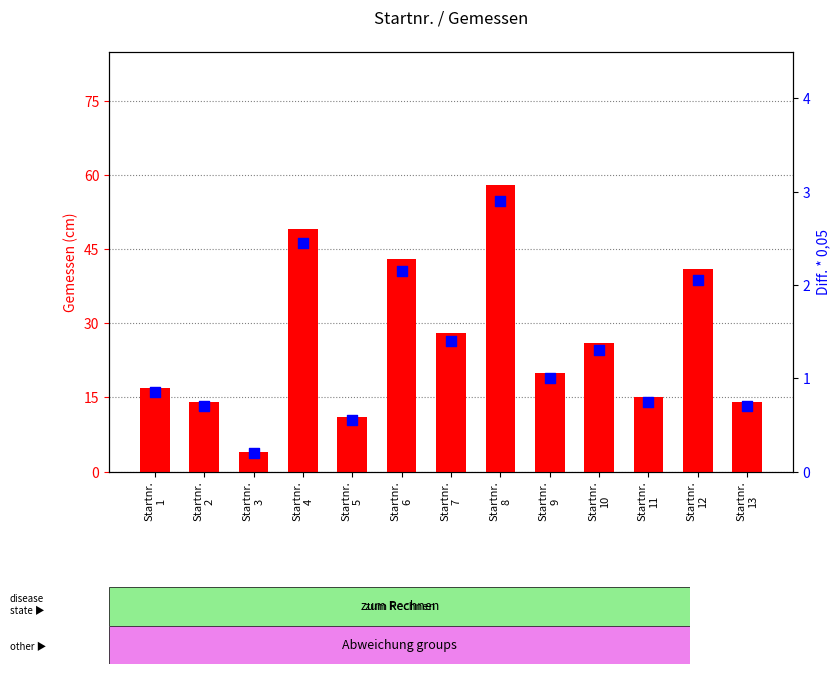

What are all the series names shown in the legend?

Gemessen, Diff. * 0,05